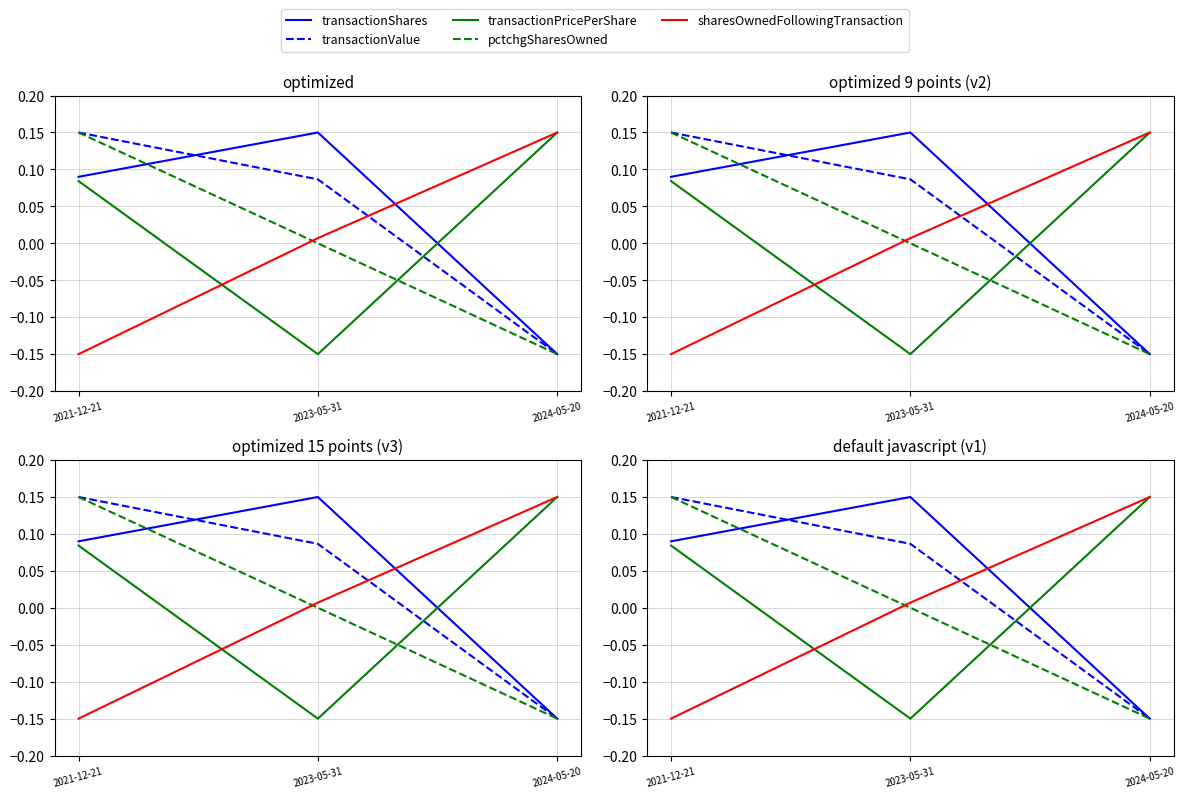

Where is transactionPricePerShare nearest to the value 0?

2021-12-21